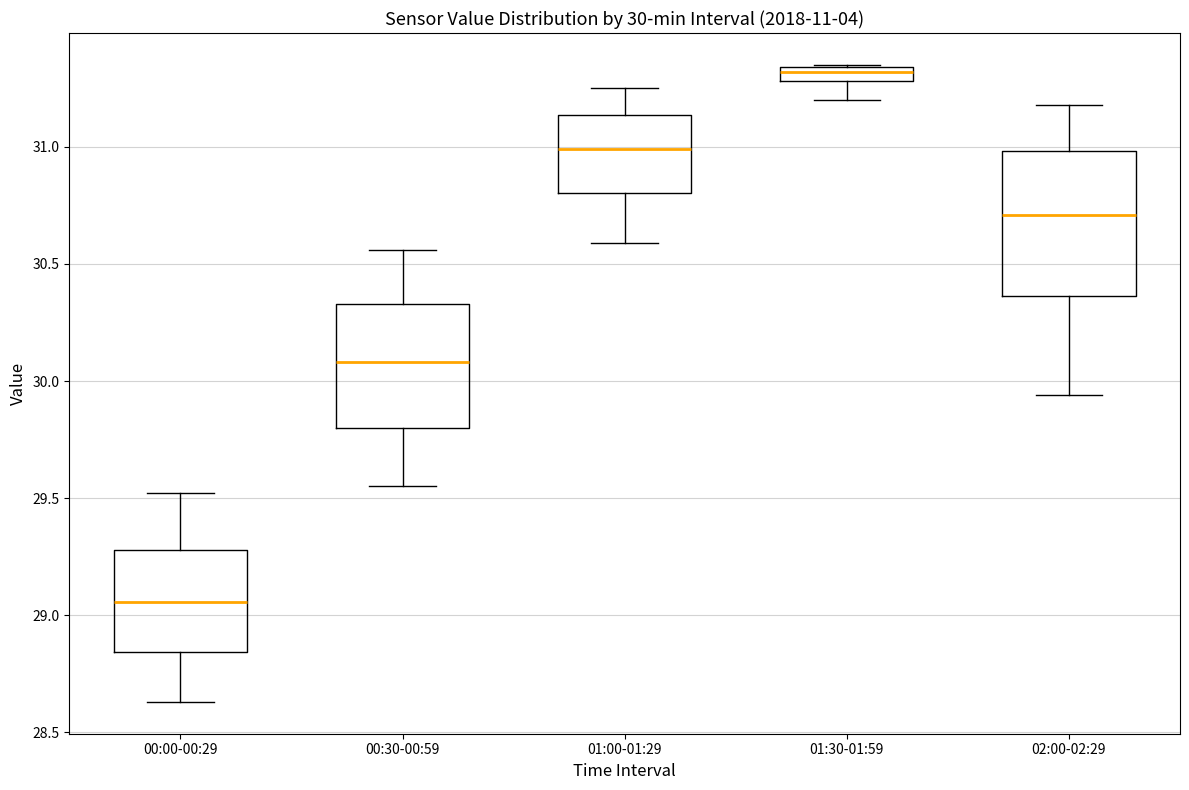

Which box's median line is the highest?

01:30-01:59